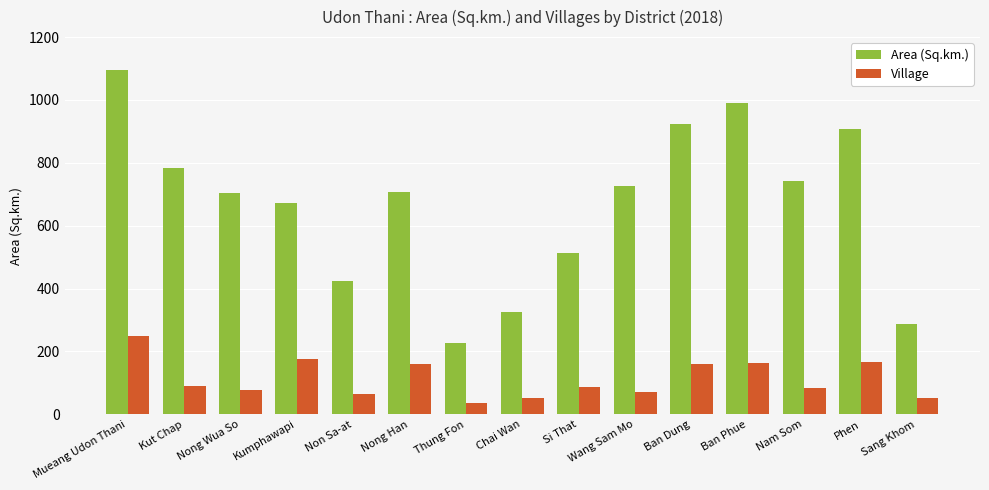

What are all the series names shown in the legend?

Area (Sq.km.), Village